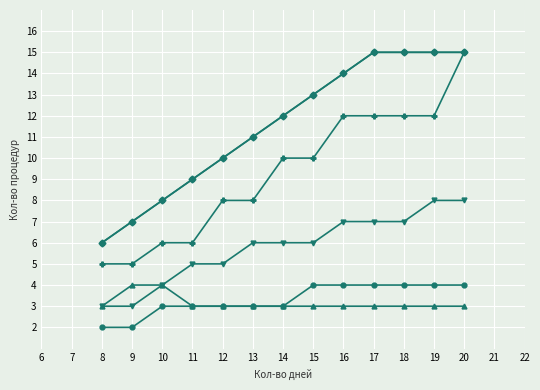

Reading left to right, list all the values displayed in this chart.

Осмотр врача-терапевта: 2	2	3	3	3	3	3	4	4	4	4	4	4
Дыхательная гимнастика: 6	7	8	9	10	11	12	13	14	15	15	15	15
Спелеотерапия: 3	4	4	3	3	3	3	3	3	3	3	3	3
ВЛОК: 6	7	8	9	10	11	12	13	14	15	15	15	15
Барокамера: 3	3	4	5	5	6	6	6	7	7	7	8	8
Ингаляции с минеральной водой: 5	5	6	6	8	8	10	10	12	12	12	12	15